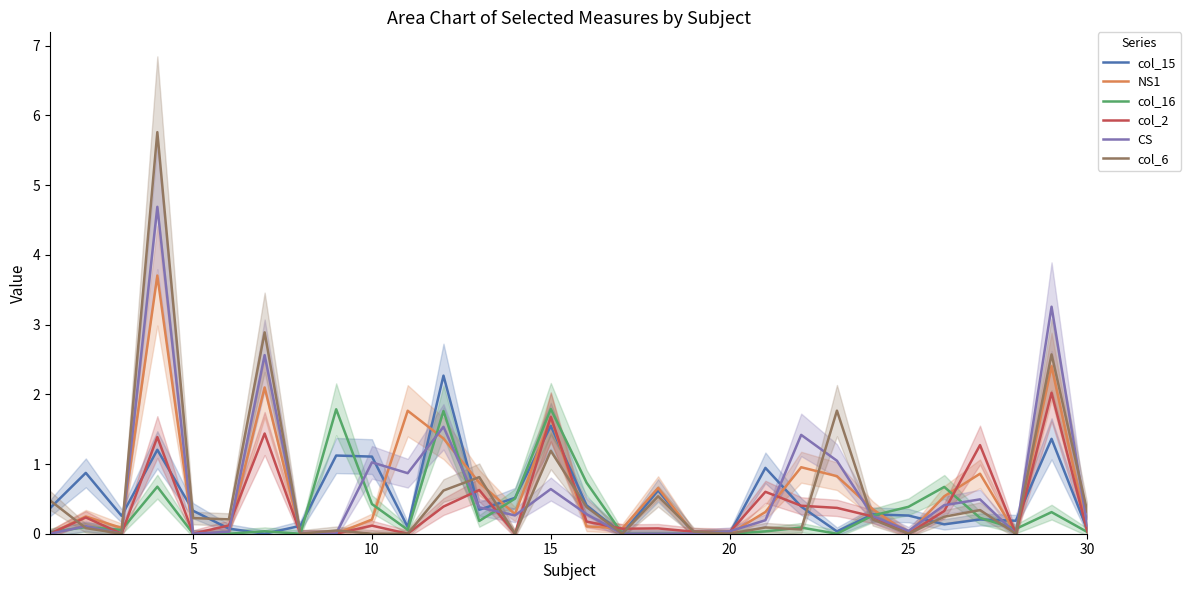

True or false: col_16 and NS1 cross at least once.

True